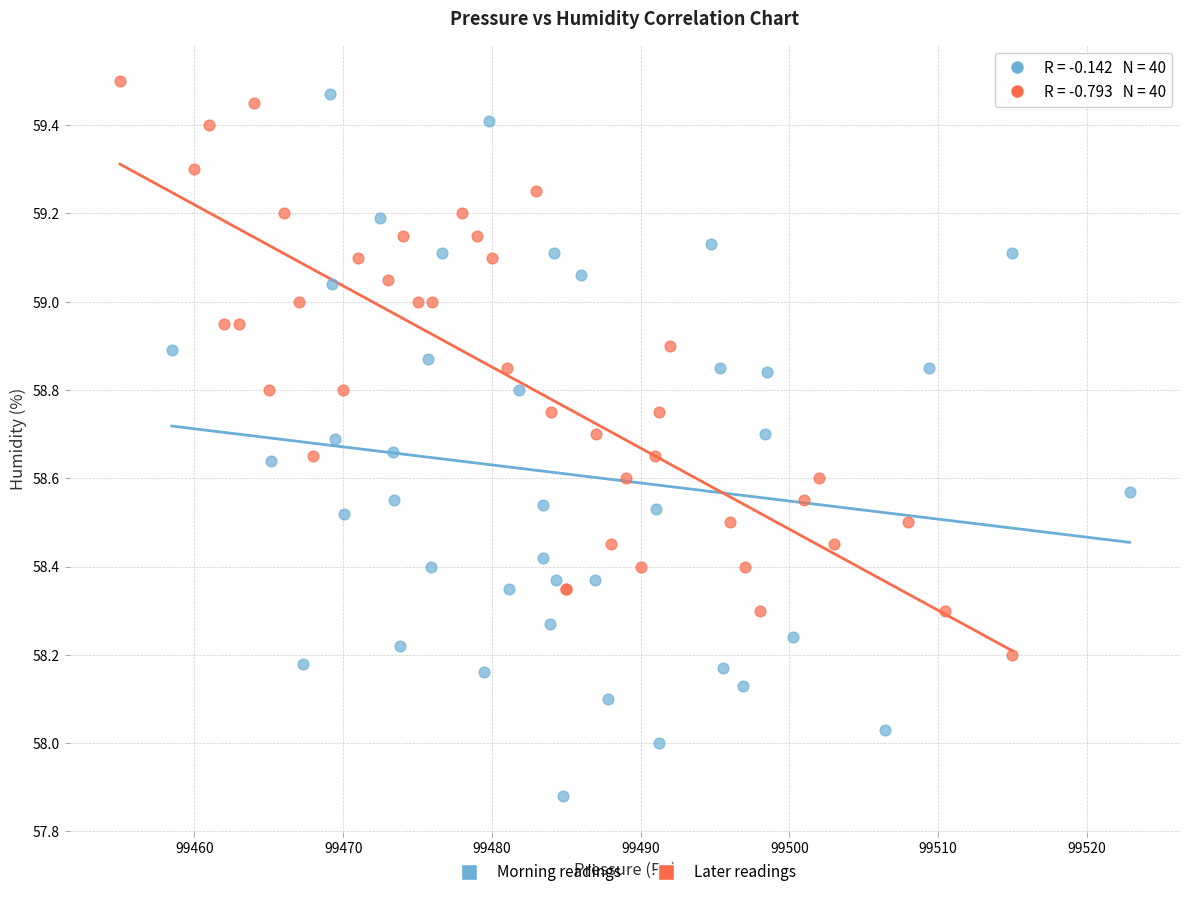

What are all the series names shown in the legend?

Morning readings, Later readings